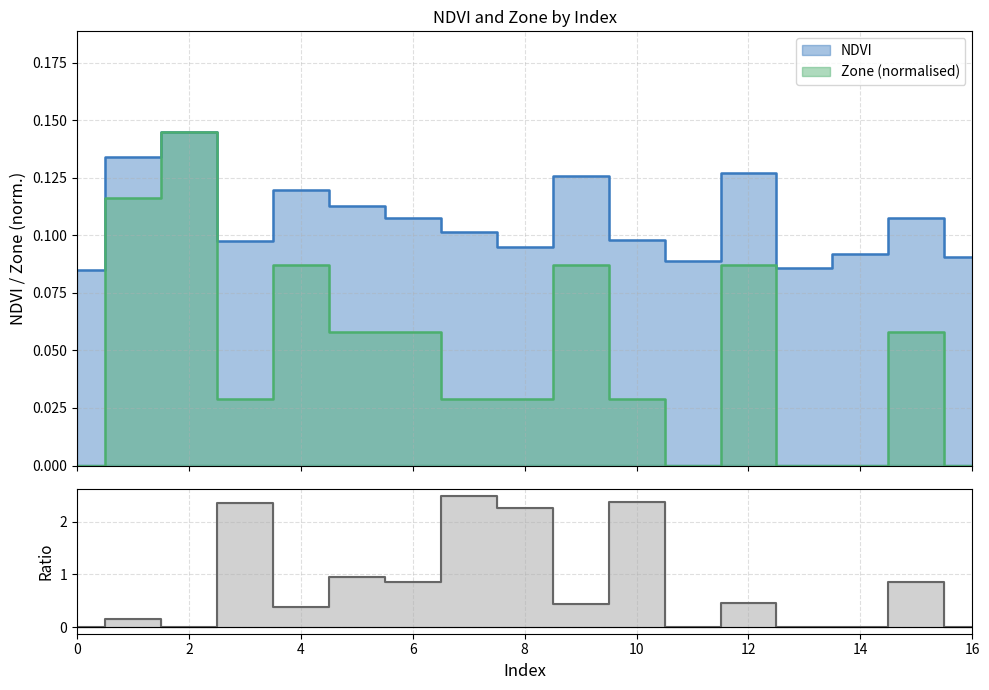

What is the value of the NDVI point at the 2nd from the left?

0.1